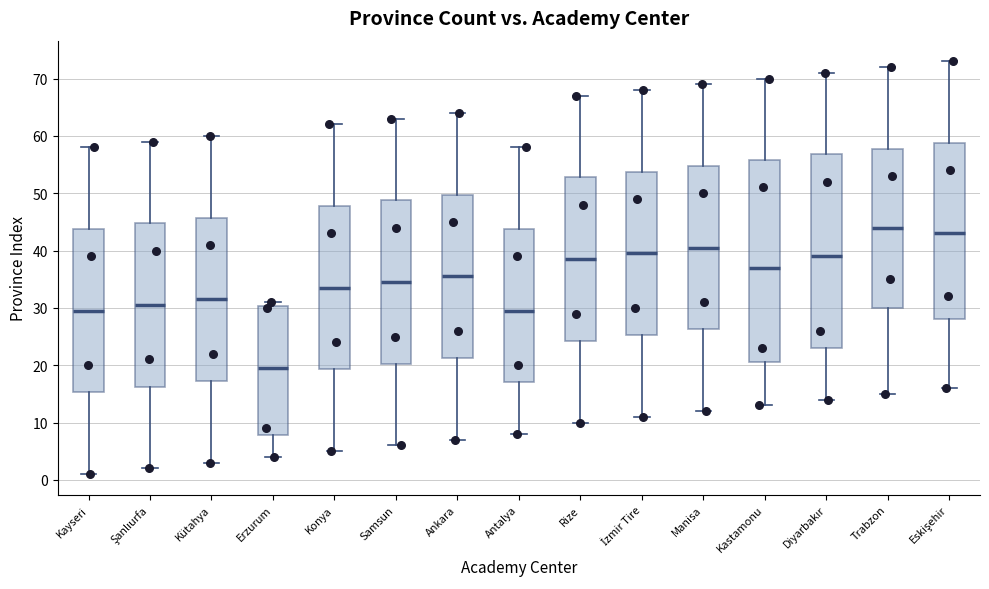

Which box has the lowest median line?

Erzurum